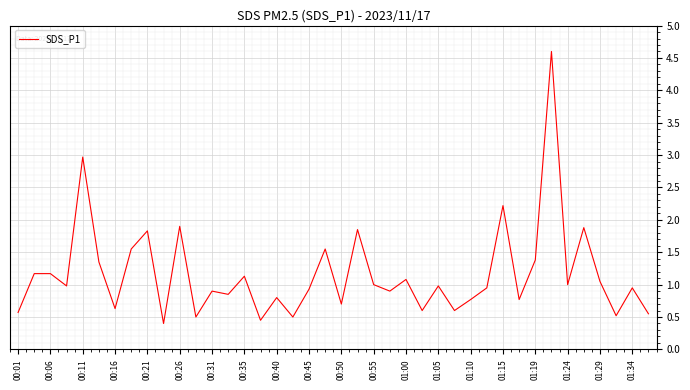

True or false: the data has more than 1 interior local peaks.

True